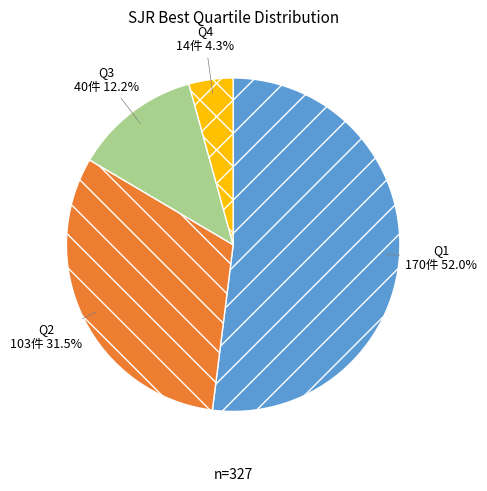

Combined, what portion of the pie is Q4 and Q3?

16.5%